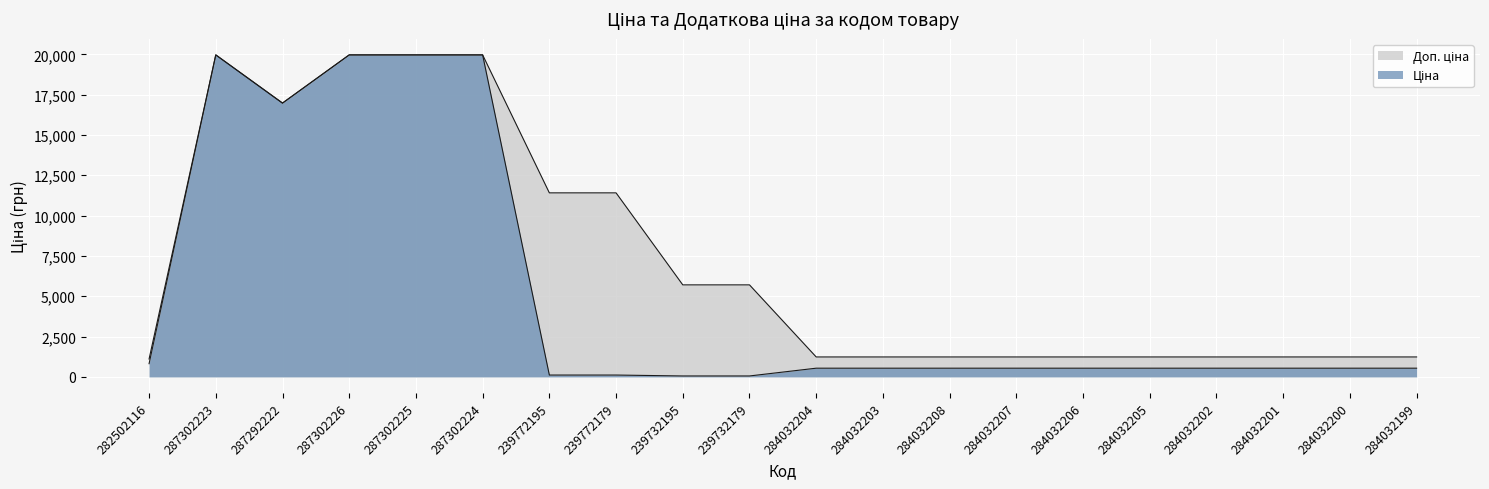

What is the minimum value shown in the chart?

57.0